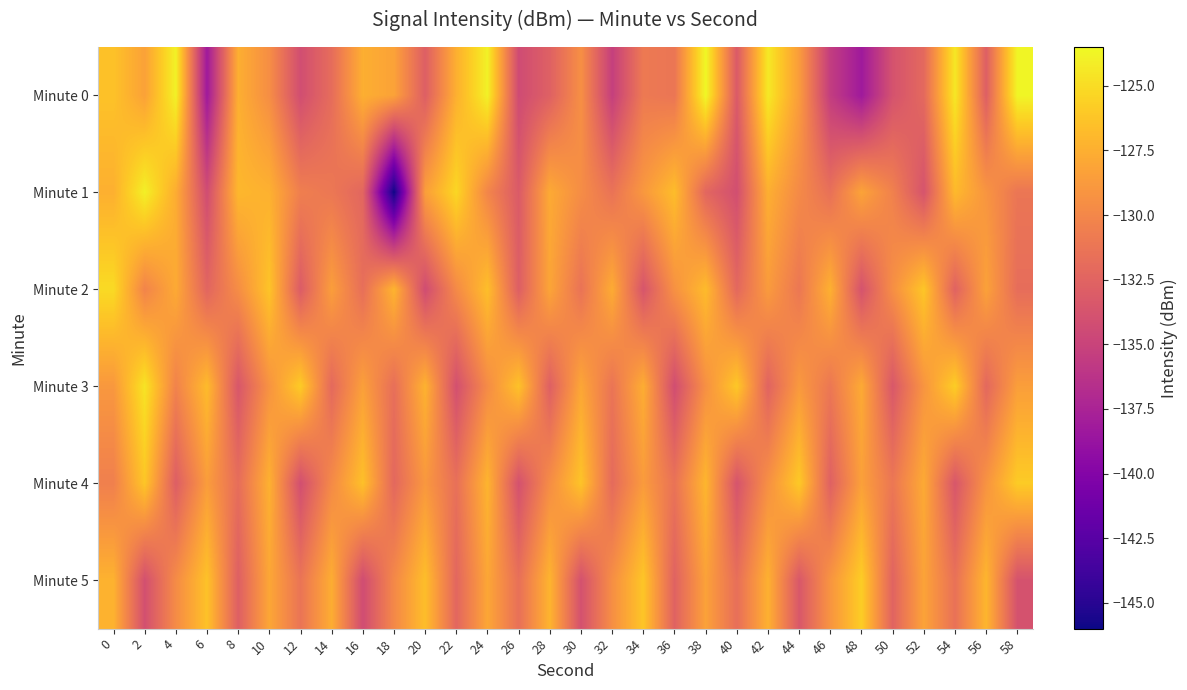

At how many categories does at least one series exceed -126?

11